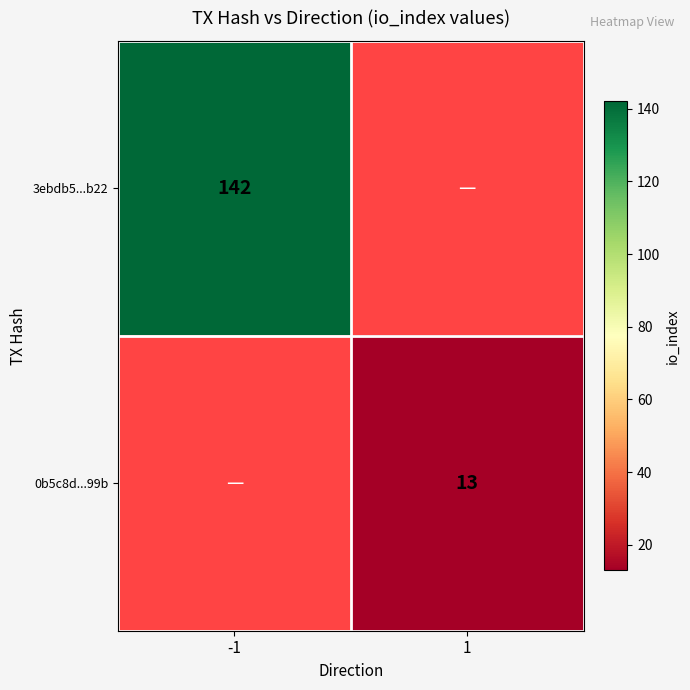

Is it true that 3ebdb5...b22 equals 142 at -1?

True